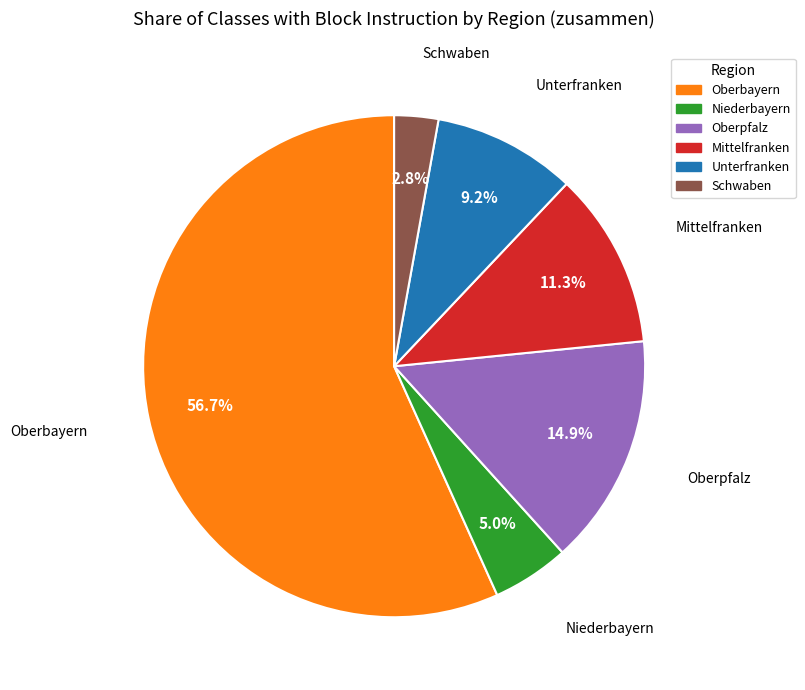

What percentage do Oberbayern and Unterfranken together represent?

66.0%